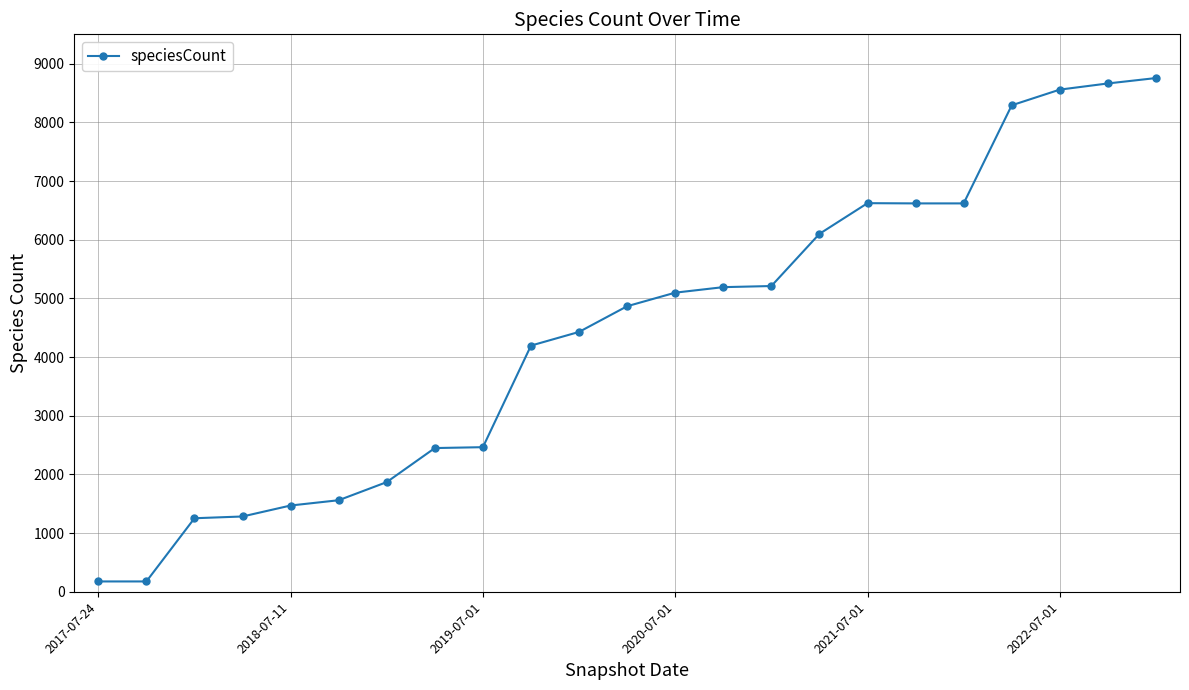

What is the greatest value displayed?

8755